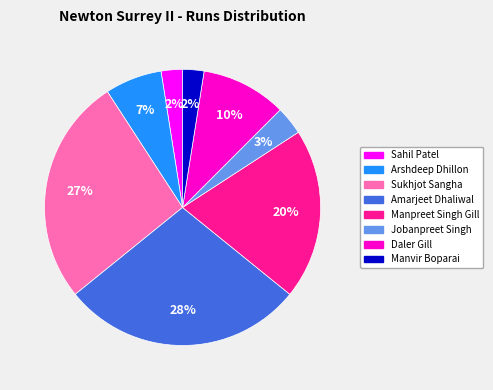

Which has a higher value, Daler Gill or Manvir Boparai?

Daler Gill